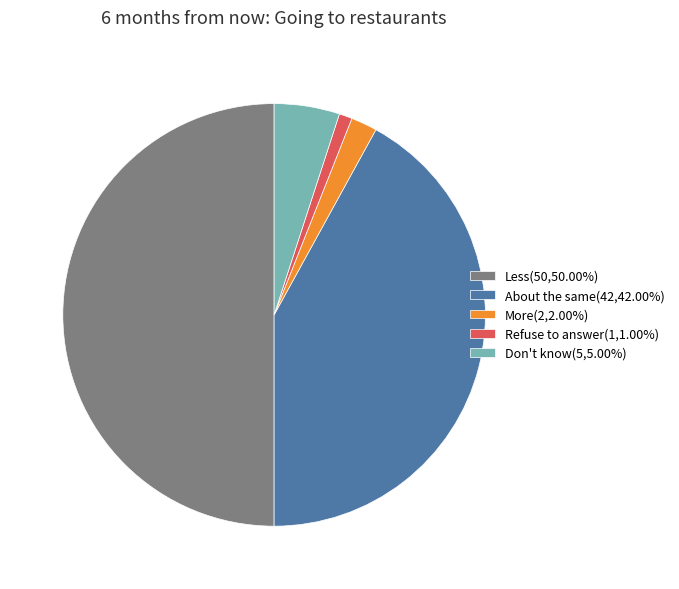

Approximately how many times larger is the value at More(2,2.00%) compared to Don't know(5,5.00%)?

0.4